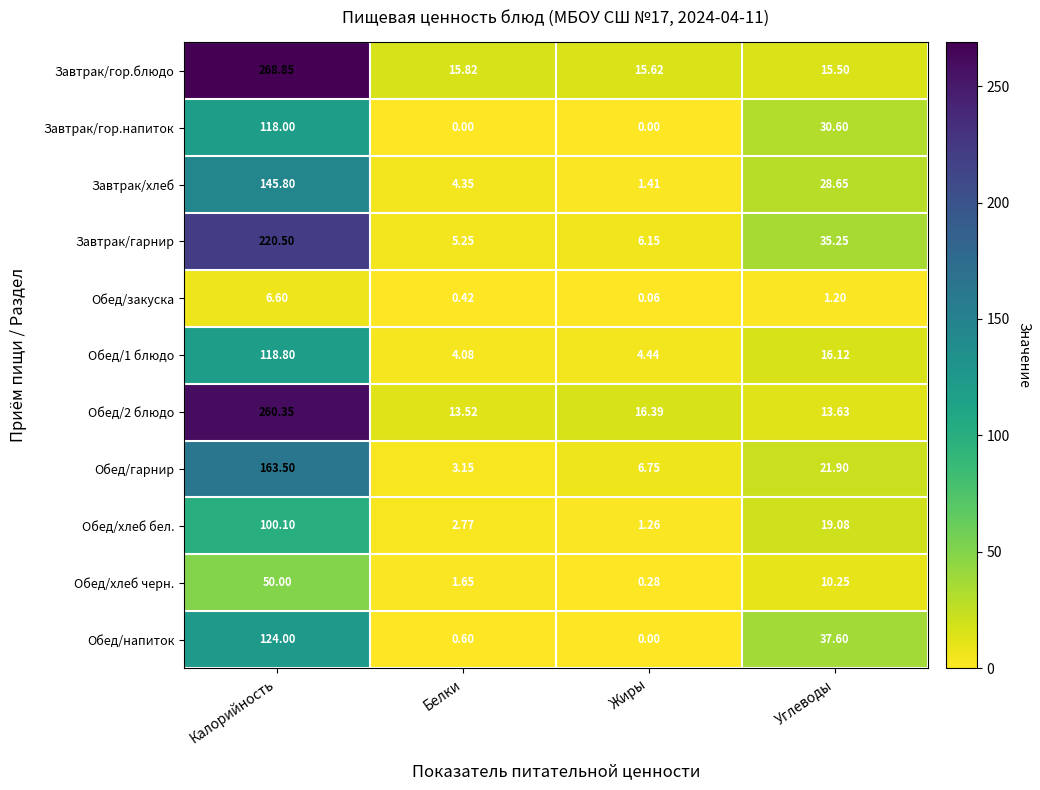

Which series has the widest spread of values?

Завтрак/гор.блюдо